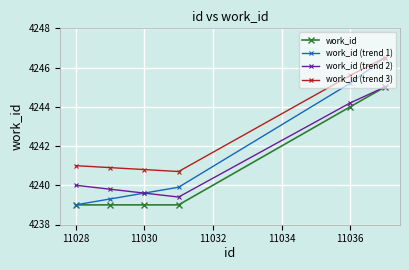

What is the maximum value shown in the chart?

4246.5